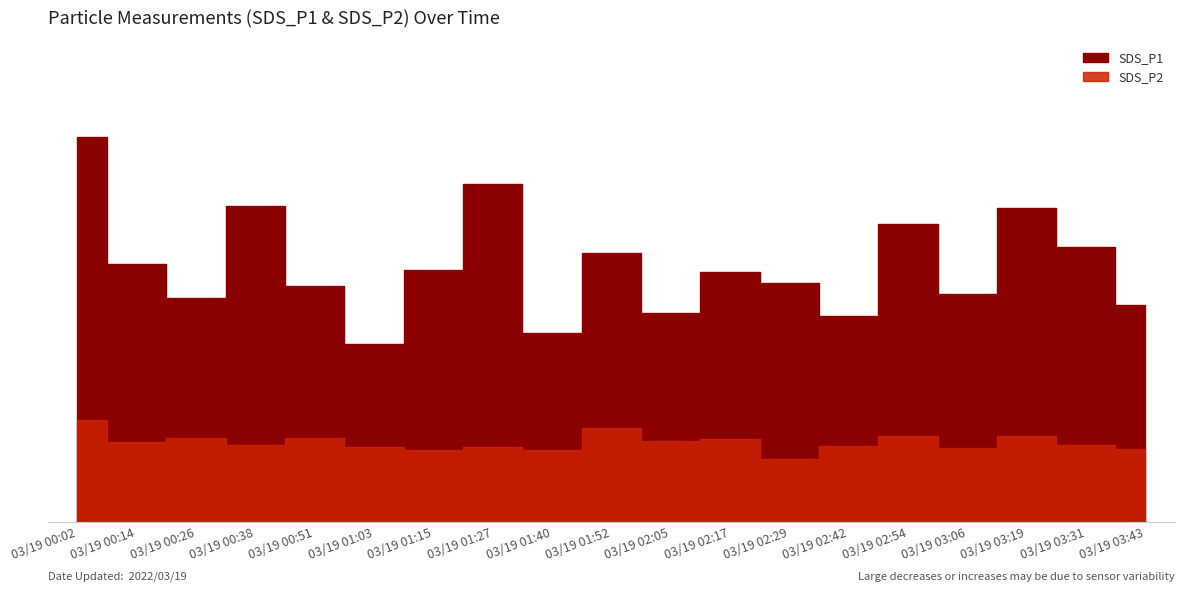

True or false: SDS_P1 and SDS_P2 cross at least once.

False